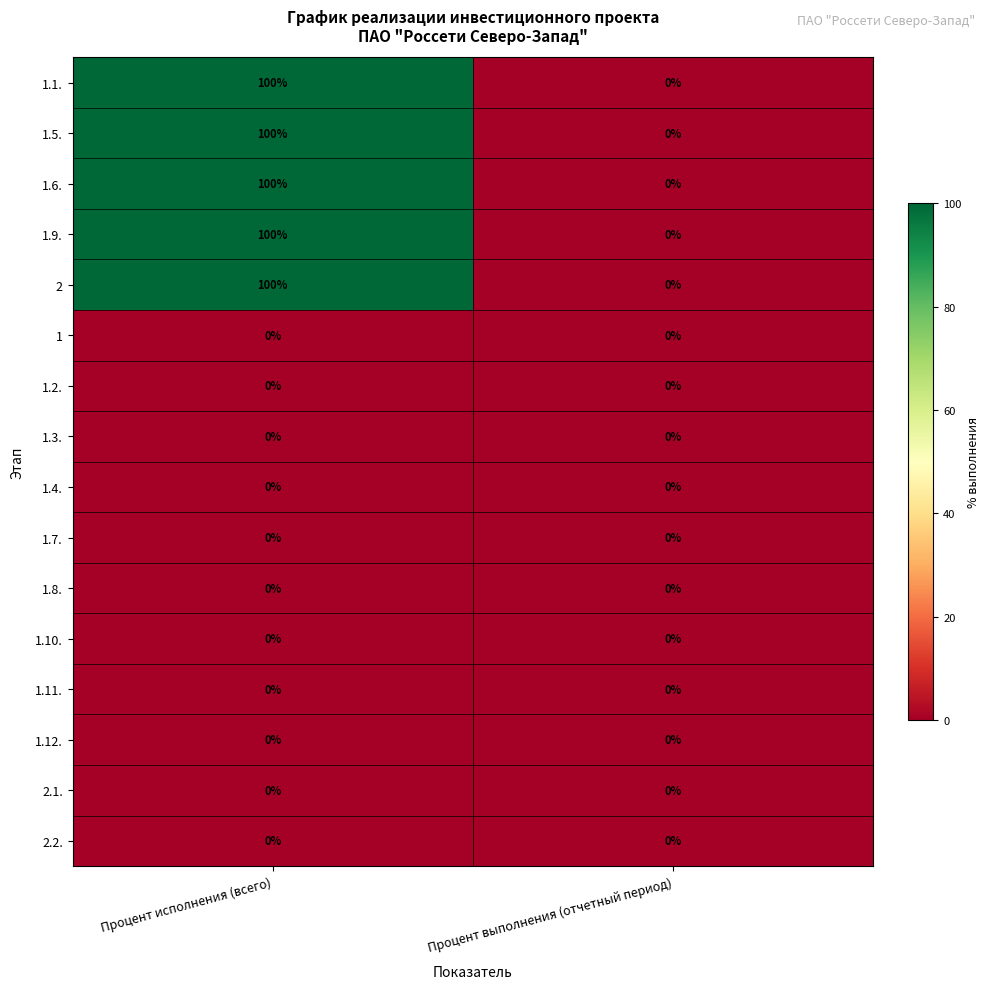

Is it true that 1.9. equals 51 at Процент исполнения (всего)?

False